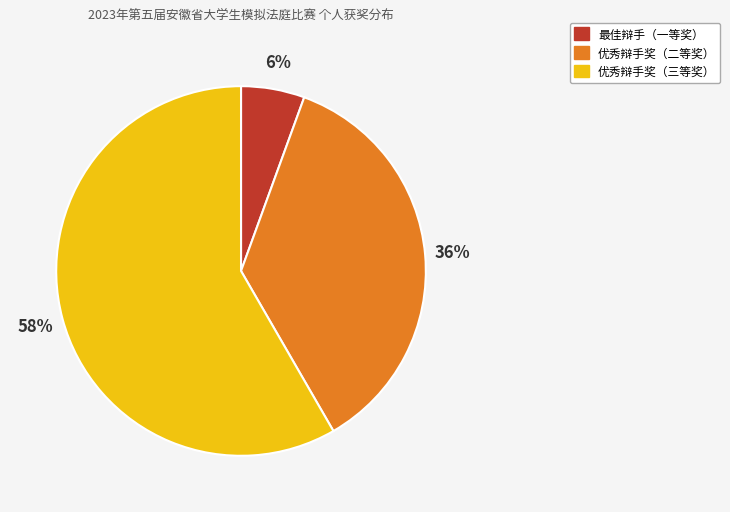

Rank the categories by value from lowest to highest.

最佳辩手（一等奖）, 优秀辩手奖（二等奖）, 优秀辩手奖（三等奖）